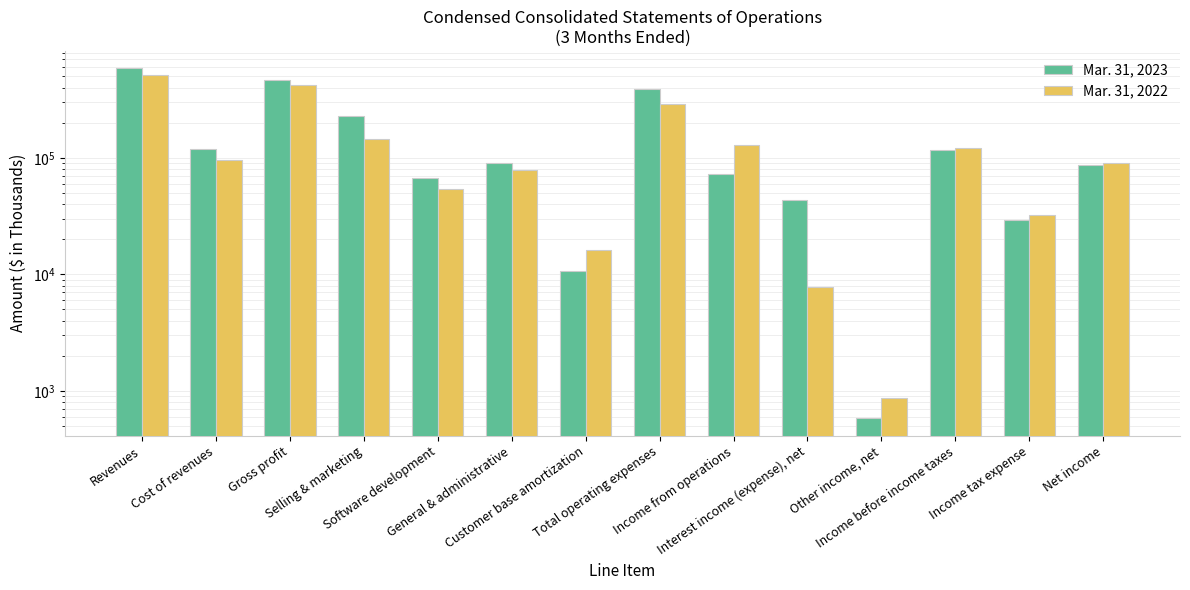

Is it true that Mar. 31, 2023 equals 43548 at Interest income (expense), net?

True